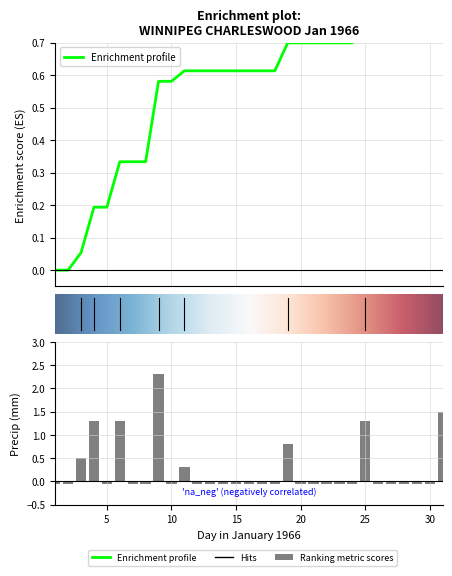

Which category has the highest value across all series?

09